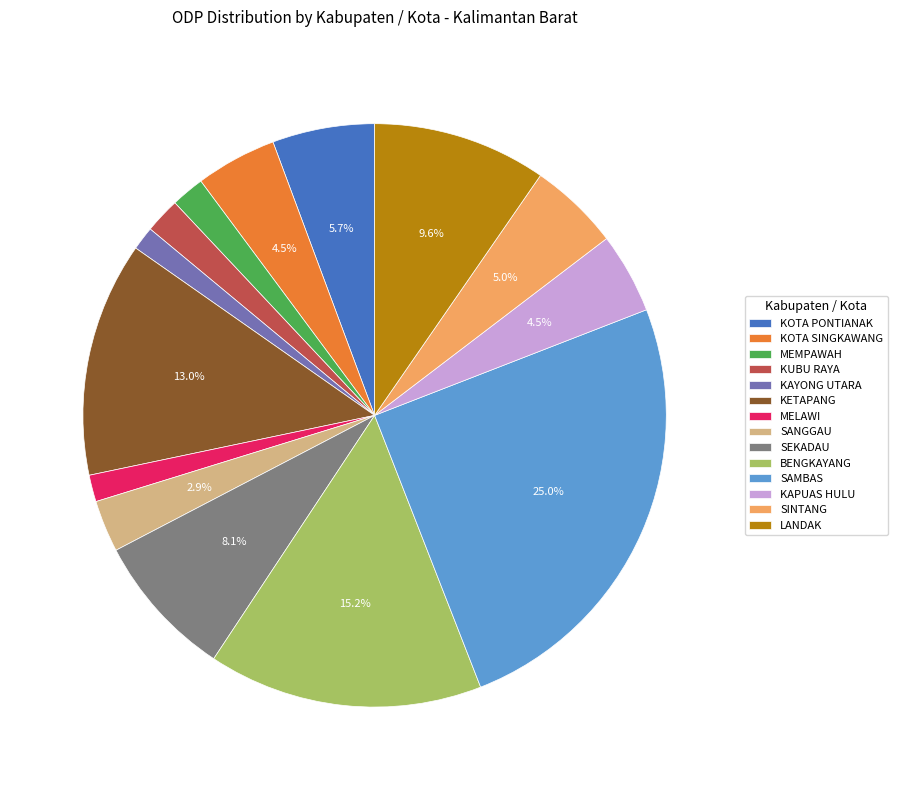

Count the number of slices in the pie.

14